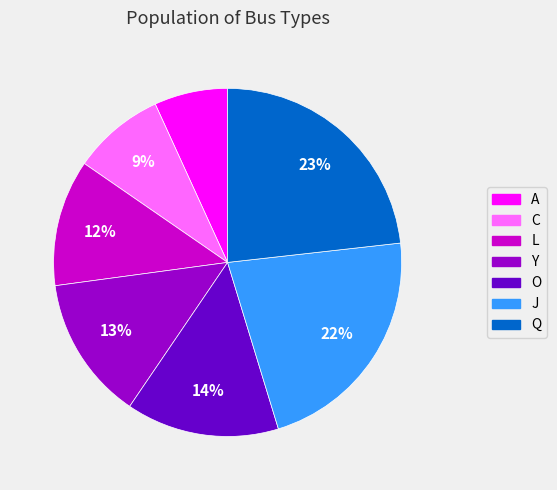

Which has a higher value, Y or A?

Y